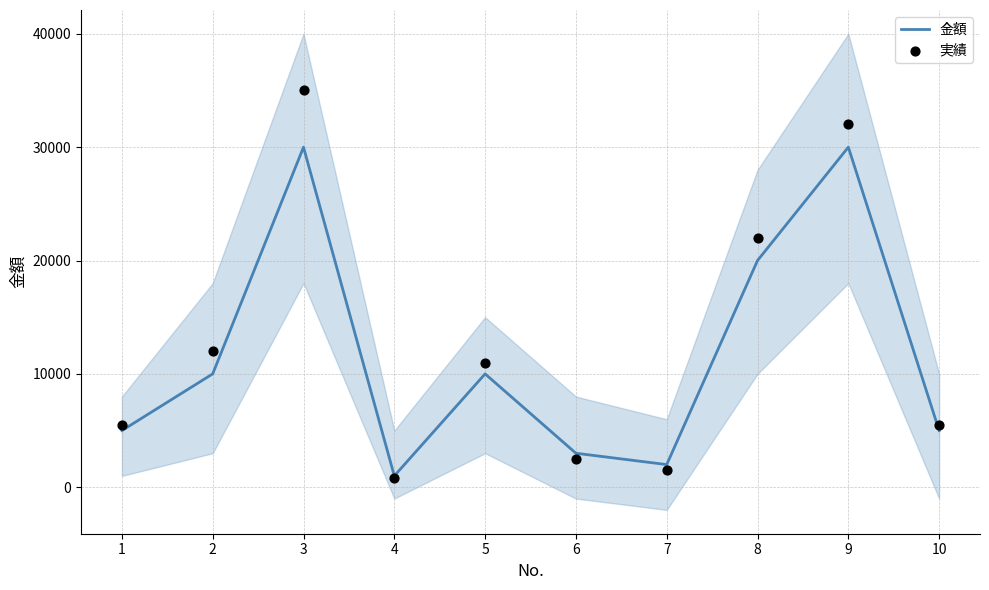

At how many categories does at least one series exceed 14285?

3